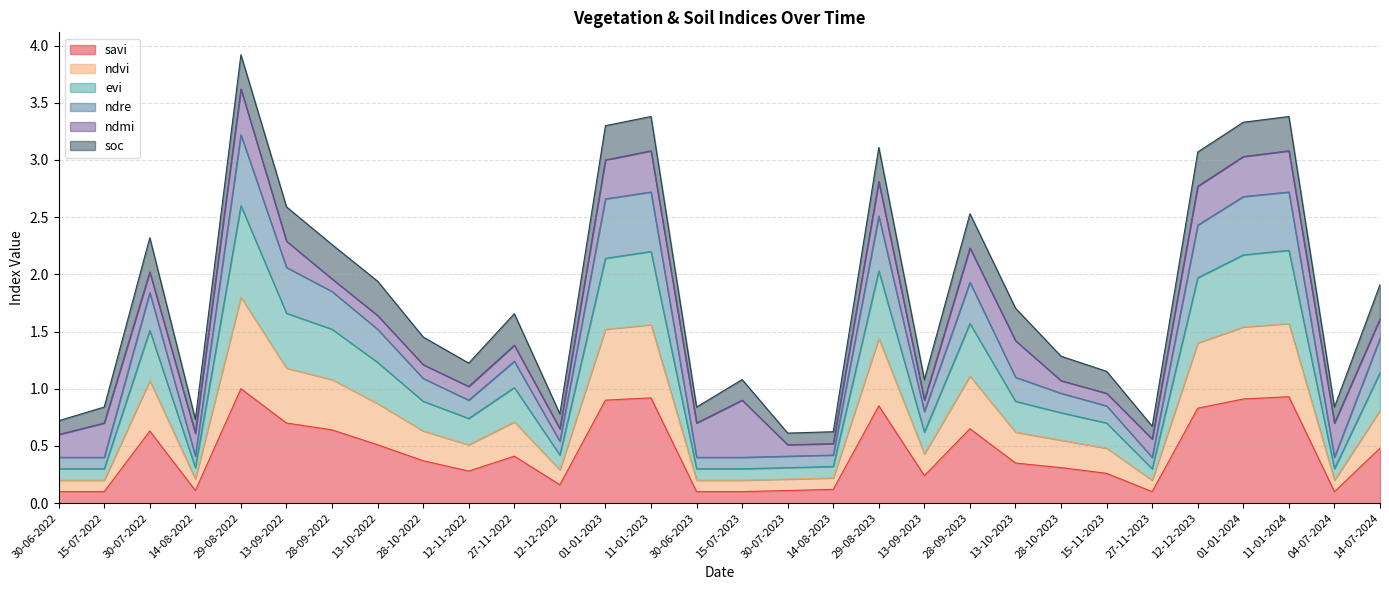

List the labels in order of ndre value, smallest first.

30-07-2023, 14-08-2023, 27-11-2023, 30-06-2022, 14-08-2022, 12-12-2022, 15-07-2022, 30-06-2023, 04-07-2024, 15-07-2023, 13-09-2023, 15-11-2023, 12-11-2022, 28-10-2023, 28-10-2022, 27-11-2022, 13-10-2023, 14-07-2024, 13-10-2022, 28-09-2022, 30-07-2022, 28-09-2023, 13-09-2022, 12-12-2023, 29-08-2023, 01-01-2023, 01-01-2024, 11-01-2024, 11-01-2023, 29-08-2022